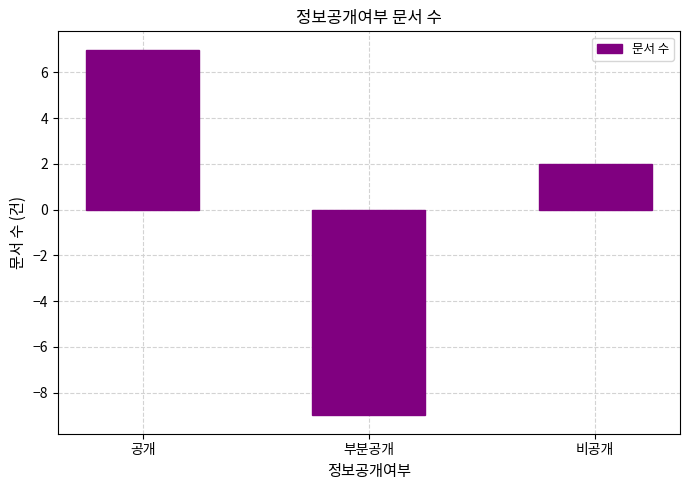

At which category does the chart reach its peak across all series?

공개